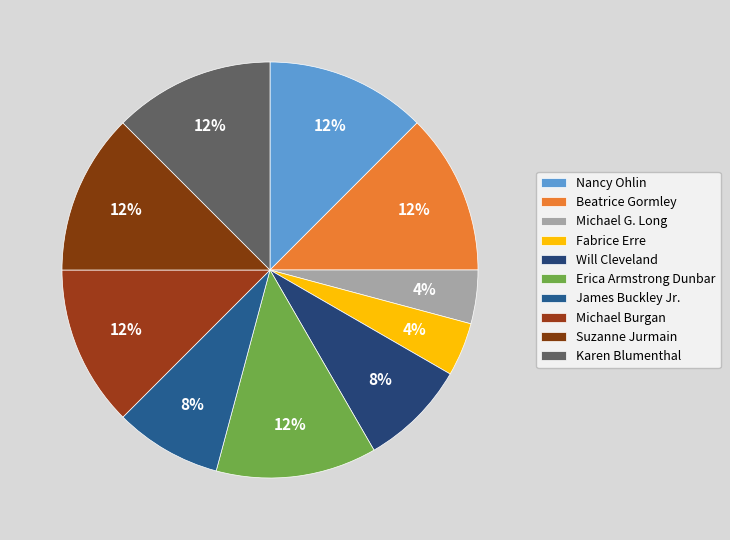

To the nearest percent, what is the combined percentage of Erica Armstrong Dunbar and James Buckley Jr.?

21%